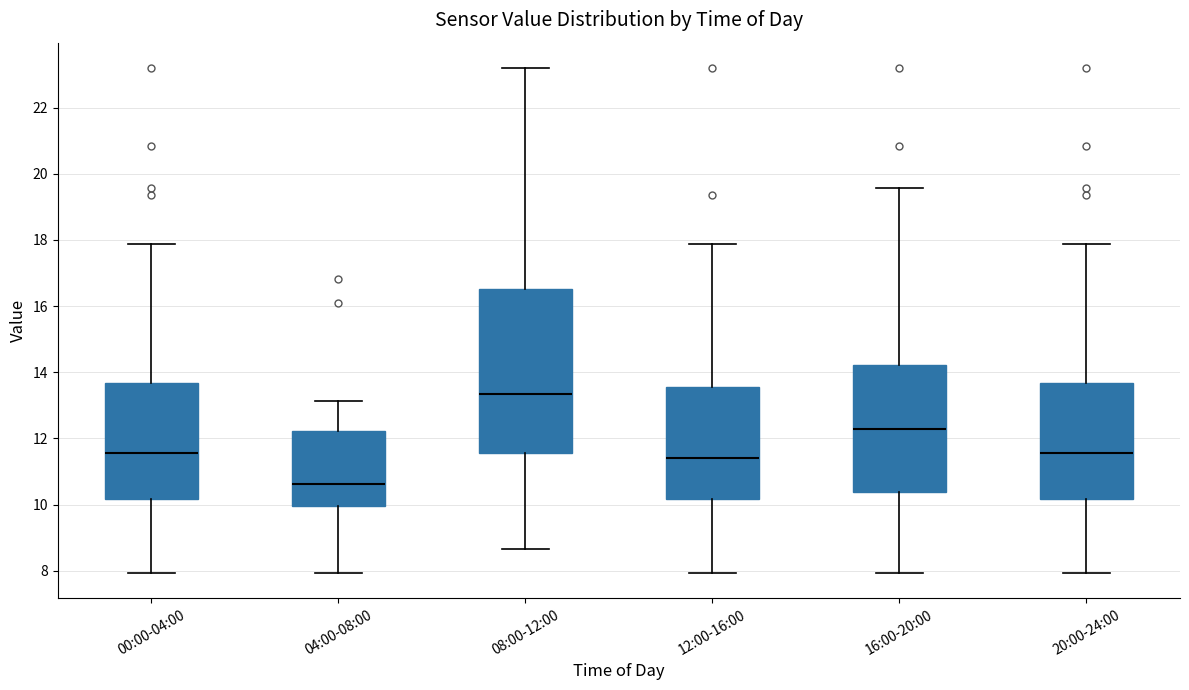

Reading left to right, read every box against the y-axis: the position of its median line, the range the box covers, and the ends of its whiskers. The values are not printed on the chart, so give them approximately, as read against the axis.

00:00-04:00: median 11.6, box 10.2 to 13.6, whiskers 8.0 to 17.8
04:00-08:00: median 10.6, box 10.0 to 12.2, whiskers 8.0 to 13.2
08:00-12:00: median 13.4, box 11.6 to 16.6, whiskers 8.6 to 23.2
12:00-16:00: median 11.4, box 10.2 to 13.6, whiskers 8.0 to 17.8
16:00-20:00: median 12.2, box 10.4 to 14.2, whiskers 8.0 to 19.6
20:00-24:00: median 11.6, box 10.2 to 13.6, whiskers 8.0 to 17.8